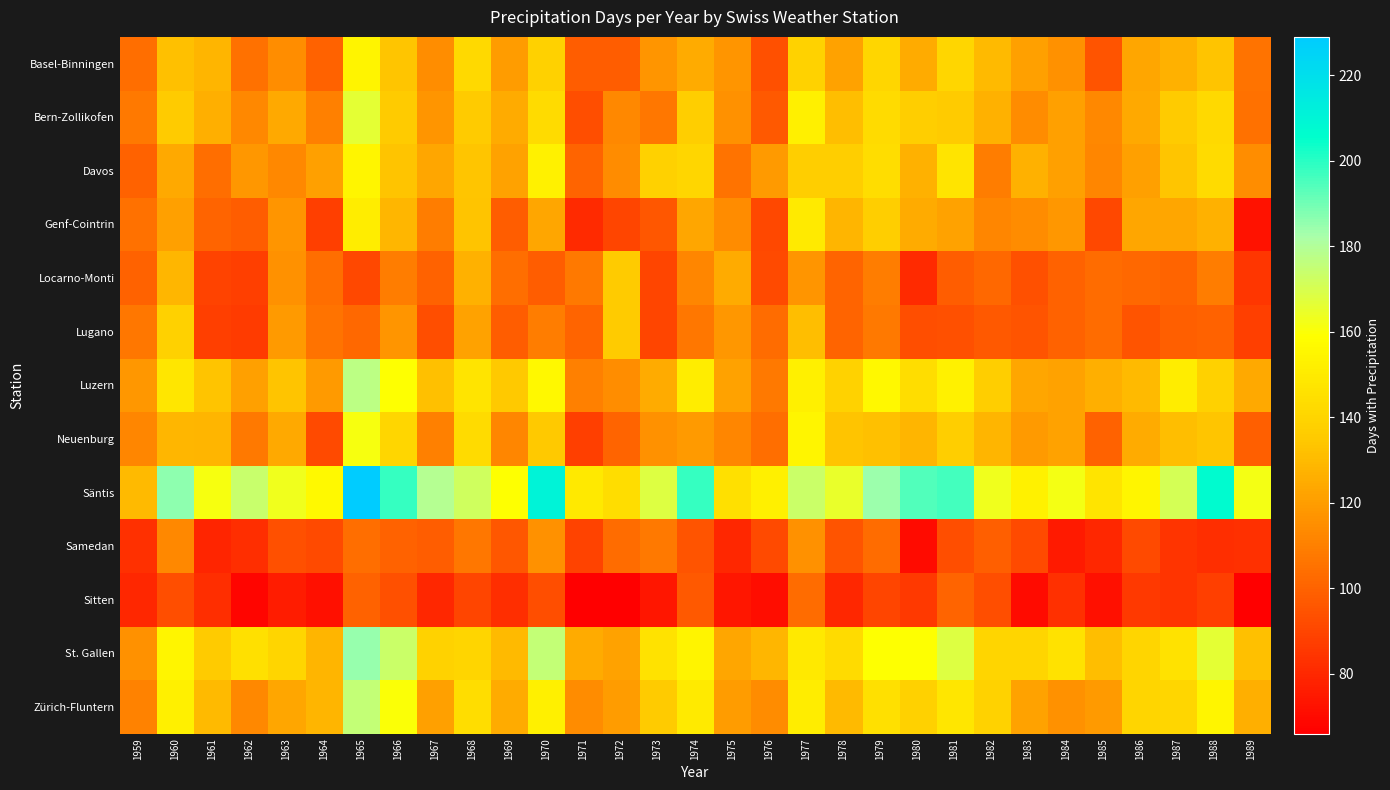

Reading left to right, extract all data points from this chart.

Basel-Binningen: 1959=104	1960=132	1961=128	1962=105	1963=115	1964=100	1965=154	1966=134	1967=115	1968=142	1969=120	1970=138	1971=98	1972=98	1973=117	1974=125	1975=117	1976=94	1977=139	1978=122	1979=141	1980=125	1981=141	1982=130	1983=121	1984=116	1985=95	1986=123	1987=127	1988=133	1989=106
Bern-Zollikofen: 1959=108	1960=136	1961=126	1962=113	1963=124	1964=110	1965=166	1966=136	1967=117	1968=136	1969=125	1970=143	1971=93	1972=113	1973=107	1974=137	1975=116	1976=97	1977=152	1978=131	1979=143	1980=137	1981=136	1982=127	1983=114	1984=121	1985=113	1986=124	1987=136	1988=142	1989=105
Davos: 1959=100	1960=124	1961=104	1962=118	1963=113	1964=121	1965=155	1966=133	1967=123	1968=134	1969=122	1970=153	1971=101	1972=114	1973=138	1974=141	1975=106	1976=119	1977=137	1978=137	1979=144	1980=127	1981=147	1982=109	1983=127	1984=121	1985=112	1986=121	1987=134	1988=143	1989=115
Genf-Cointrin: 1959=105	1960=121	1961=101	1962=98	1963=117	1964=88	1965=151	1966=129	1967=109	1968=133	1969=98	1970=123	1971=81	1972=90	1973=96	1974=123	1975=114	1976=91	1977=150	1978=128	1979=137	1980=125	1981=122	1982=112	1983=114	1984=118	1985=91	1986=123	1987=123	1988=127	1989=73
Locarno-Monti: 1959=100	1960=129	1961=89	1962=88	1963=116	1964=104	1965=91	1966=109	1967=100	1968=127	1969=104	1970=98	1971=108	1972=136	1973=90	1974=112	1975=125	1976=92	1977=117	1978=101	1979=109	1980=81	1981=98	1982=102	1983=94	1984=100	1985=103	1986=102	1987=101	1988=109	1989=85
Lugano: 1959=107	1960=138	1961=88	1962=87	1963=119	1964=106	1965=102	1966=117	1967=93	1968=122	1969=98	1970=109	1971=101	1972=136	1973=90	1974=107	1975=118	1976=103	1977=131	1978=101	1979=108	1980=93	1981=94	1982=97	1983=95	1984=100	1985=103	1986=95	1987=99	1988=100	1989=88
Luzern: 1959=118	1960=148	1961=133	1962=121	1963=133	1964=119	1965=177	1966=159	1967=132	1968=147	1969=135	1970=156	1971=110	1972=115	1973=125	1974=151	1975=122	1976=108	1977=152	1978=139	1979=156	1980=144	1981=153	1982=137	1983=123	1984=122	1985=126	1986=130	1987=151	1988=138	1989=124
Neuenburg: 1959=112	1960=129	1961=128	1962=108	1963=124	1964=92	1965=161	1966=141	1967=110	1968=143	1969=112	1970=135	1971=88	1972=101	1973=116	1974=119	1975=112	1976=104	1977=155	1978=133	1979=132	1980=128	1981=137	1982=128	1983=119	1984=122	1985=100	1986=125	1987=131	1988=134	1989=99
Säntis: 1959=130	1960=186	1961=161	1962=174	1963=163	1964=157	1965=229	1966=198	1967=179	1968=172	1969=159	1970=211	1971=149	1972=144	1973=168	1974=198	1975=145	1976=152	1977=173	1978=165	1979=184	1980=194	1981=196	1982=163	1983=153	1984=162	1985=147	1986=155	1987=171	1988=207	1989=162
Samedan: 1959=83	1960=113	1961=79	1962=82	1963=94	1964=92	1965=104	1966=100	1967=98	1968=107	1969=96	1970=116	1971=89	1972=103	1973=108	1974=95	1975=80	1976=92	1977=116	1978=95	1979=103	1980=70	1981=93	1982=99	1983=92	1984=75	1985=80	1986=92	1987=84	1988=82	1989=83
Sitten: 1959=80	1960=93	1961=82	1962=68	1963=76	1964=72	1965=100	1966=94	1967=80	1968=90	1969=82	1970=93	1971=66	1972=66	1973=74	1974=97	1975=74	1976=71	1977=103	1978=80	1979=90	1980=86	1981=101	1982=93	1983=70	1984=83	1985=72	1986=86	1987=84	1988=88	1989=66
St. Gallen: 1959=116	1960=155	1961=136	1962=145	1963=140	1964=128	1965=185	1966=173	1967=139	1968=140	1969=130	1970=175	1971=125	1972=122	1973=146	1974=154	1975=123	1976=129	1977=149	1978=143	1979=159	1980=159	1981=168	1982=140	1983=140	1984=146	1985=131	1986=140	1987=146	1988=166	1989=132
Zürich-Fluntern: 1959=111	1960=152	1961=130	1962=113	1963=123	1964=128	1965=175	1966=160	1967=121	1968=144	1969=125	1970=152	1971=114	1972=120	1973=136	1974=150	1975=120	1976=114	1977=151	1978=130	1979=145	1980=138	1981=148	1982=139	1983=122	1984=116	1985=119	1986=140	1987=141	1988=155	1989=126